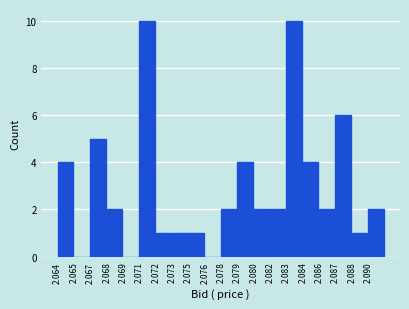

Reading left to right, extract all data points from this chart.

2.064=4	2.065=0	2.067=5	2.068=2	2.069=0	2.071=10	2.072=1	2.073=1	2.075=1	2.076=0	2.078=2	2.079=4	2.080=2	2.082=2	2.083=10	2.084=4	2.086=2	2.087=6	2.088=1	2.090=2